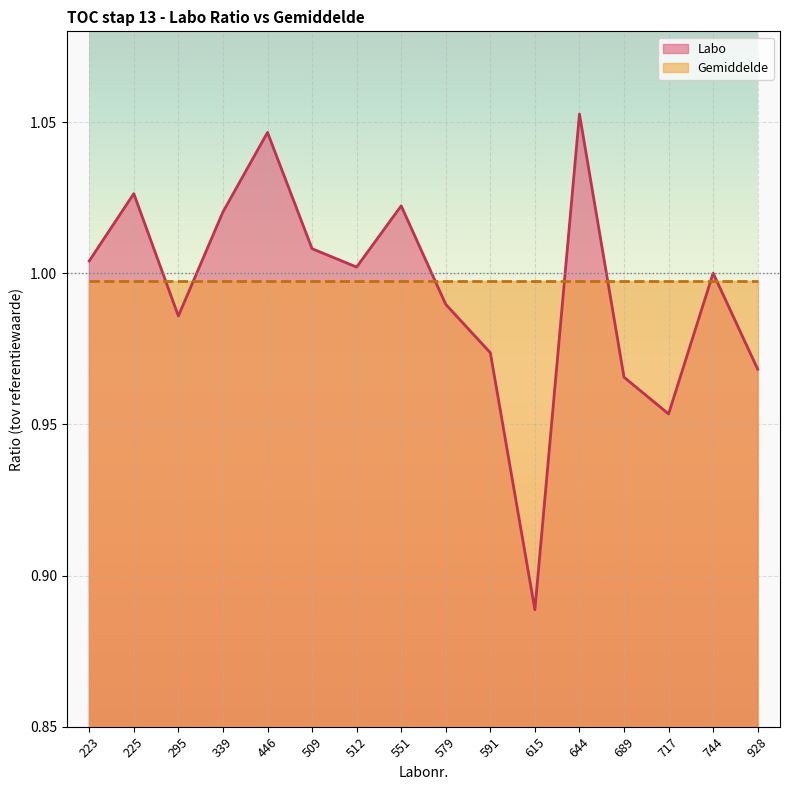

Where is the first local maximum?

225